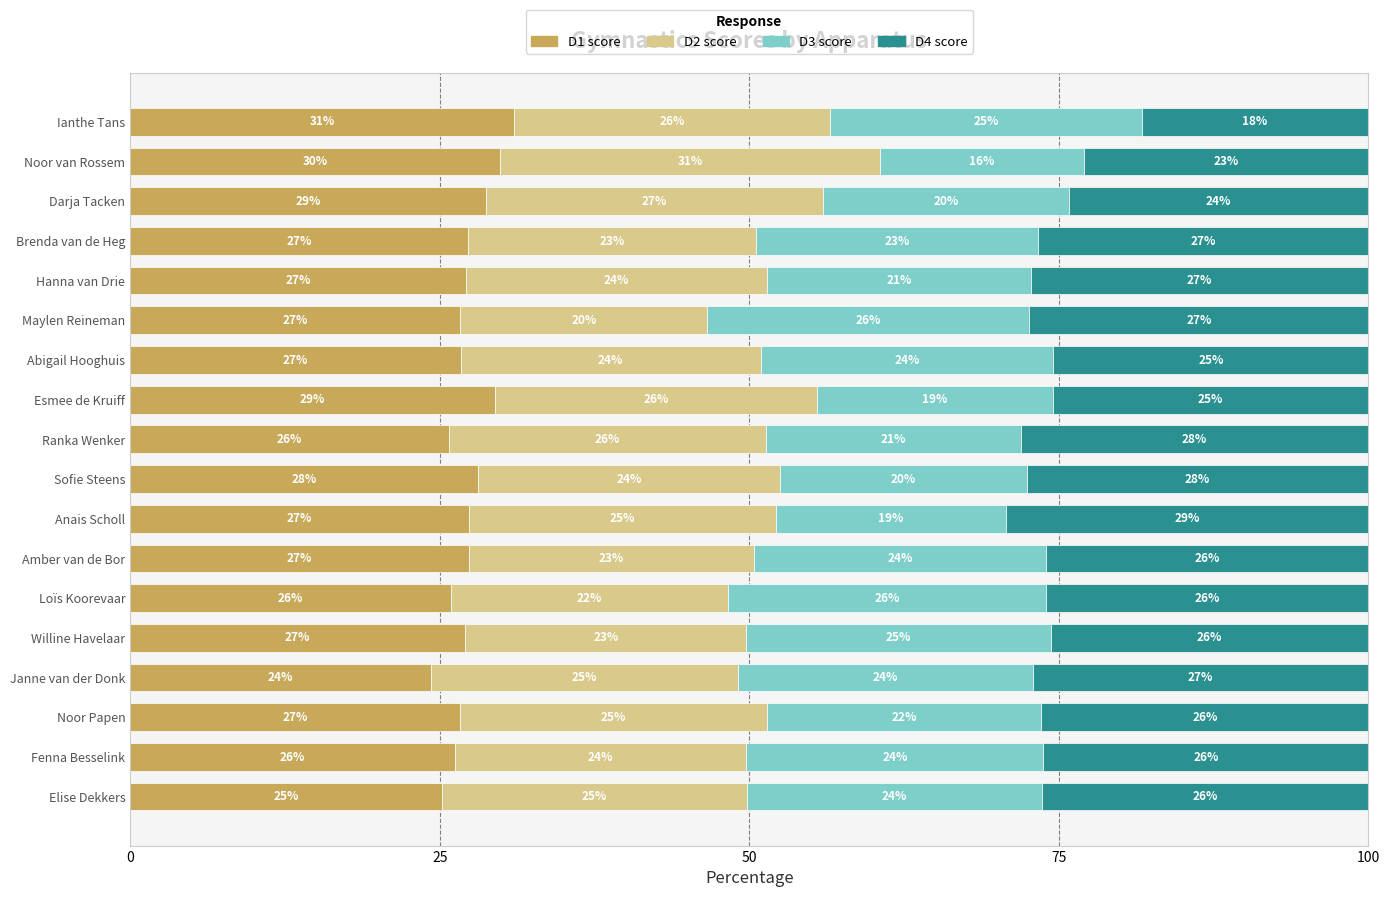

What is the total value across all series at Fenna Besselink?

100.0